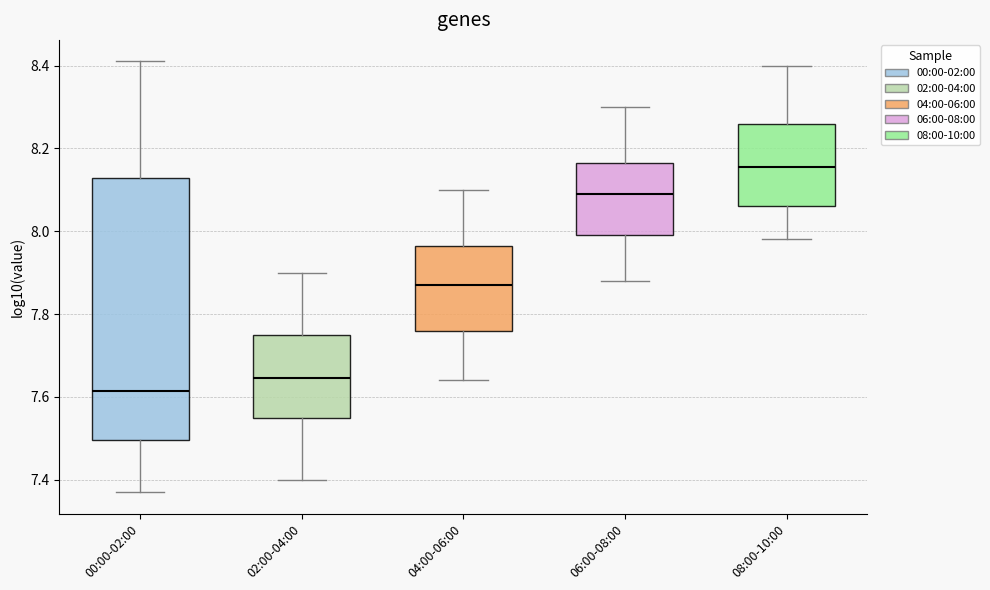

Reading left to right, transcribe this box plot: for each box, give where its median line is, the range the box spans, and where its two whiskers end, as read against the y-axis. The values are not printed on the chart, so give them approximately, as read against the axis.

00:00-02:00: median 7.62, box 7.50 to 8.12, whiskers 7.38 to 8.42
02:00-04:00: median 7.64, box 7.56 to 7.76, whiskers 7.40 to 7.90
04:00-06:00: median 7.88, box 7.76 to 7.96, whiskers 7.64 to 8.10
06:00-08:00: median 8.10, box 8.00 to 8.16, whiskers 7.88 to 8.30
08:00-10:00: median 8.16, box 8.06 to 8.26, whiskers 7.98 to 8.40